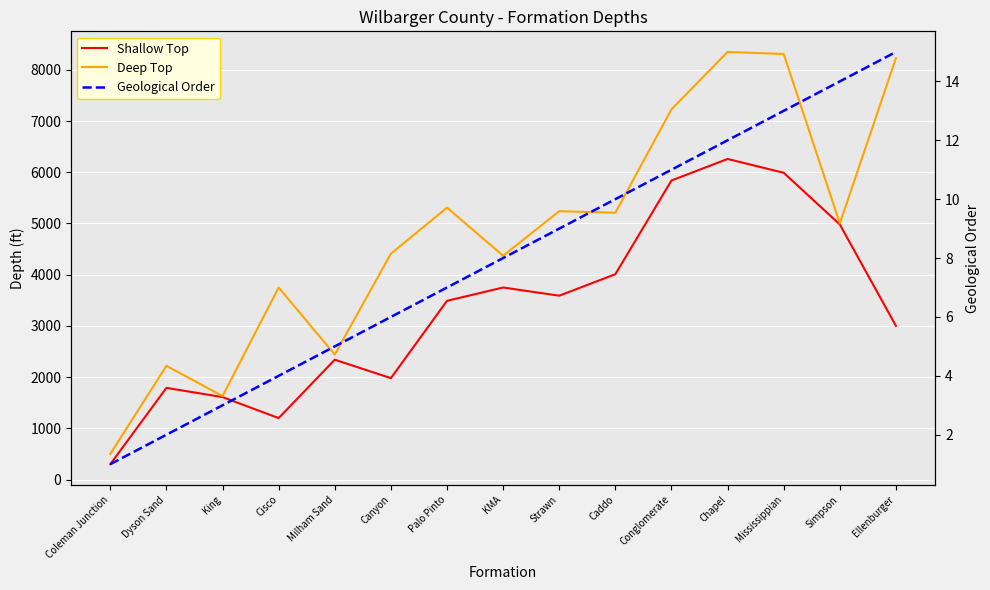

Is it true that Geological Order equals 2 at Strawn?

False